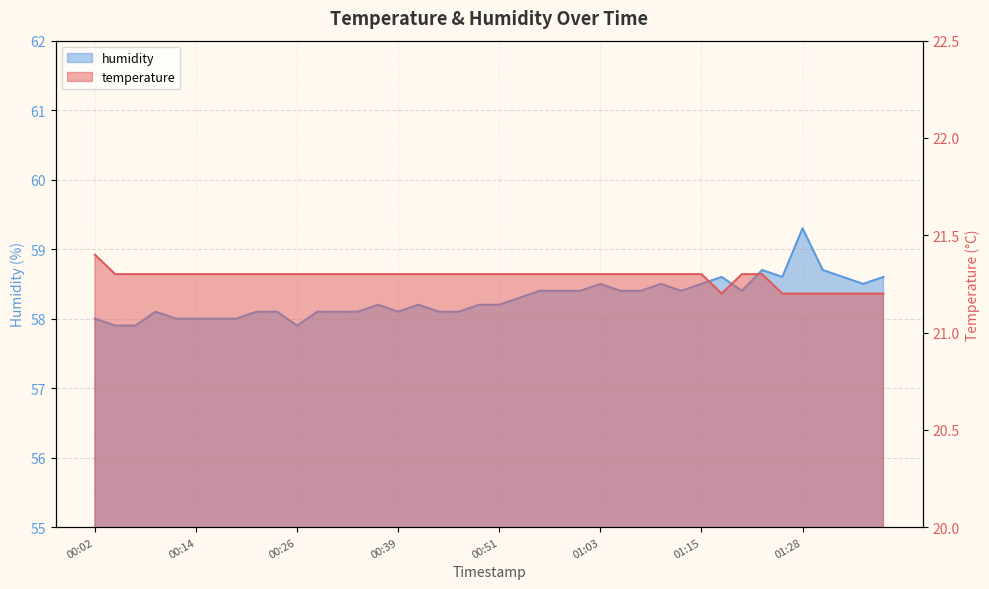

List the series in order of their peak value, lowest first.

temperature, humidity